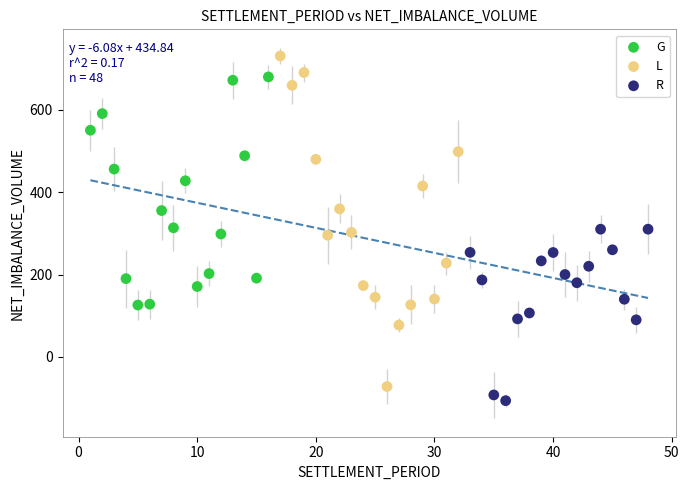

Which series has the largest Y range (max minus min)?

L